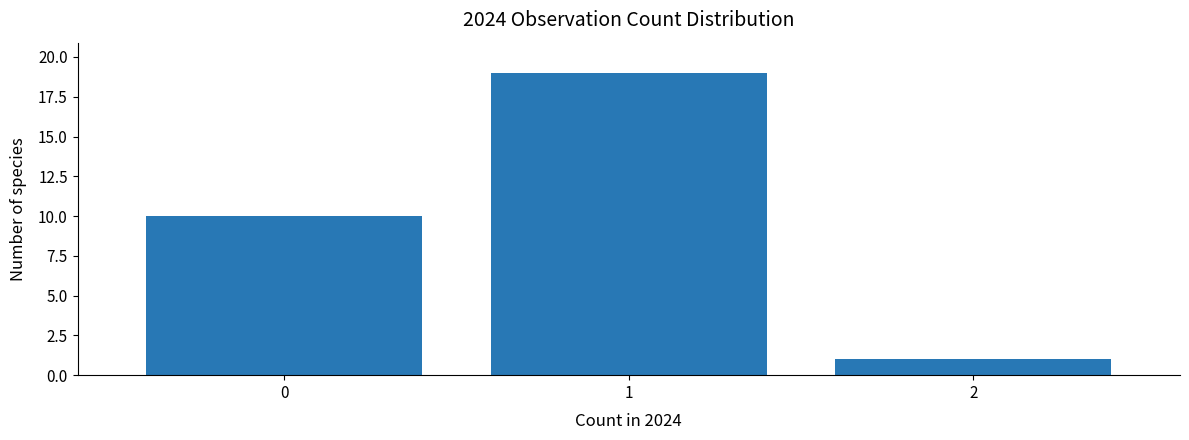

Reading left to right, what are all the values shown in this chart?

10	19	1